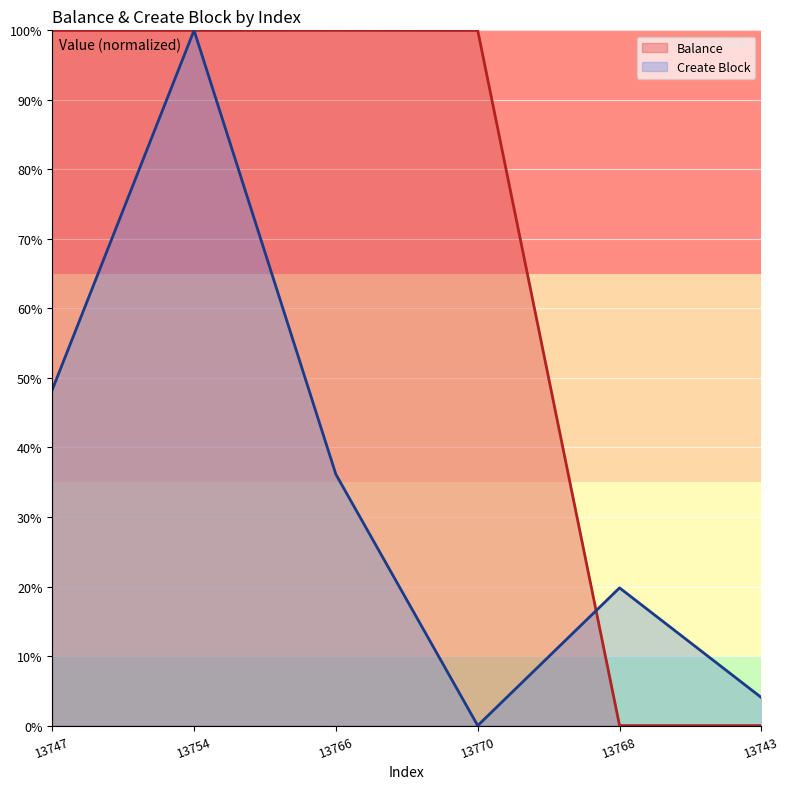

Which category has the lowest value in the Create Block series?

13770